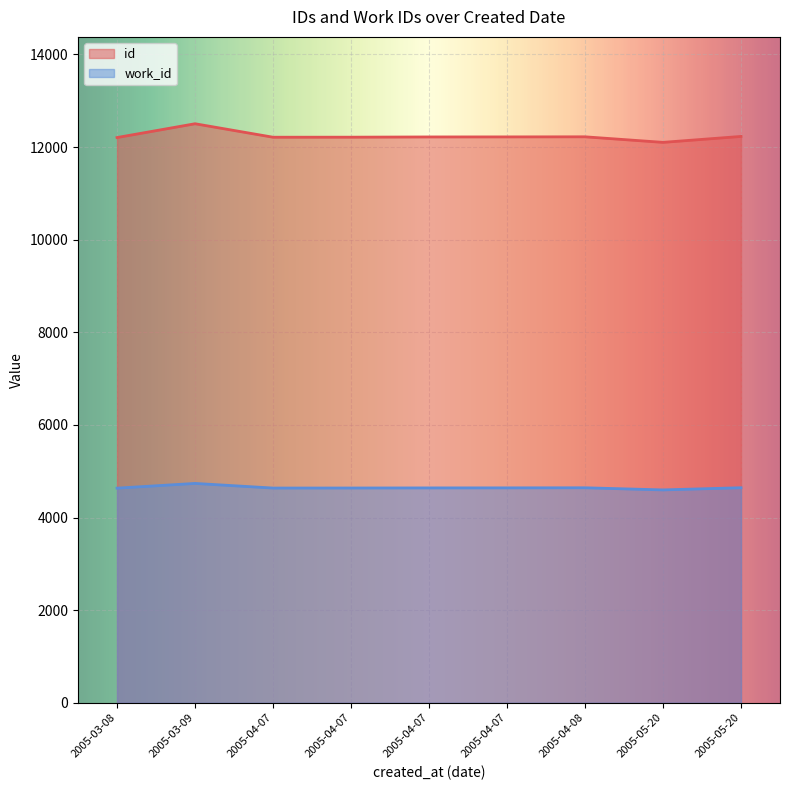

What is the sum of the id values at 2005-04-07 and 2005-03-08?

24425